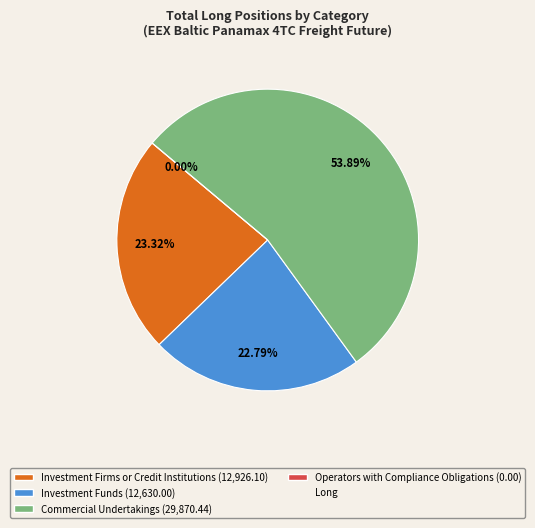

To the nearest percent, what is the average slice percentage?

25%